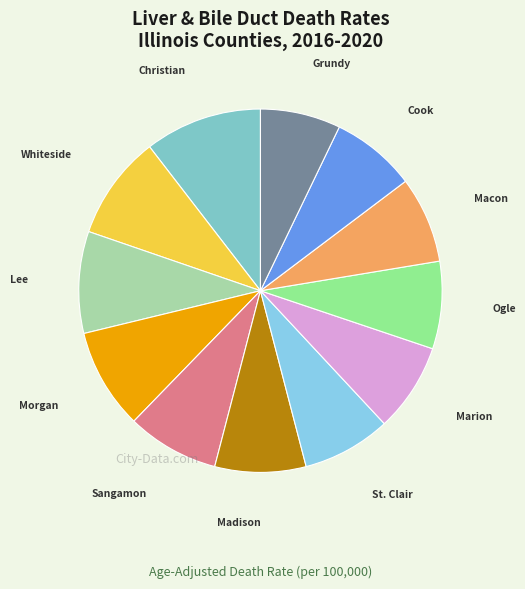

How many slices are in this pie chart?

12